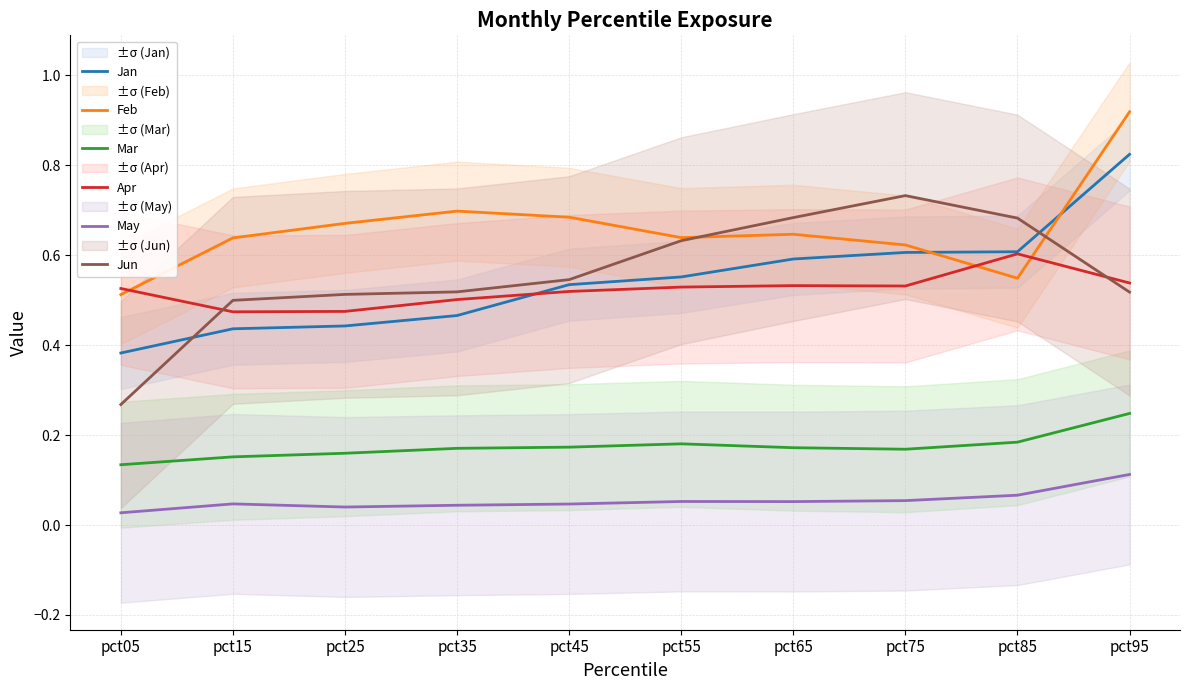

Reading left to right, extract all data points from this chart.

Jan: pct05=0.4	pct15=0.4	pct25=0.4	pct35=0.5	pct45=0.5	pct55=0.6	pct65=0.6	pct75=0.6	pct85=0.6	pct95=0.8
Feb: pct05=0.5	pct15=0.6	pct25=0.7	pct35=0.7	pct45=0.7	pct55=0.6	pct65=0.6	pct75=0.6	pct85=0.5	pct95=0.9
Mar: pct05=0.1	pct15=0.2	pct25=0.2	pct35=0.2	pct45=0.2	pct55=0.2	pct65=0.2	pct75=0.2	pct85=0.2	pct95=0.2
Apr: pct05=0.5	pct15=0.5	pct25=0.5	pct35=0.5	pct45=0.5	pct55=0.5	pct65=0.5	pct75=0.5	pct85=0.6	pct95=0.5
May: pct05=0.0	pct15=0.0	pct25=0.0	pct35=0.0	pct45=0.0	pct55=0.1	pct65=0.1	pct75=0.1	pct85=0.1	pct95=0.1
Jun: pct05=0.3	pct15=0.5	pct25=0.5	pct35=0.5	pct45=0.5	pct55=0.6	pct65=0.7	pct75=0.7	pct85=0.7	pct95=0.5